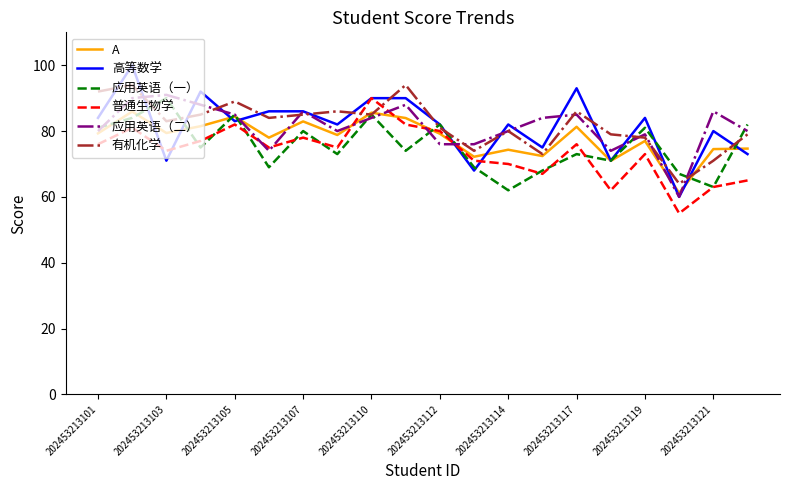

What are all the series names shown in the legend?

A, 高等数学, 应用英语（一）, 普通生物学, 应用英语（二）, 有机化学